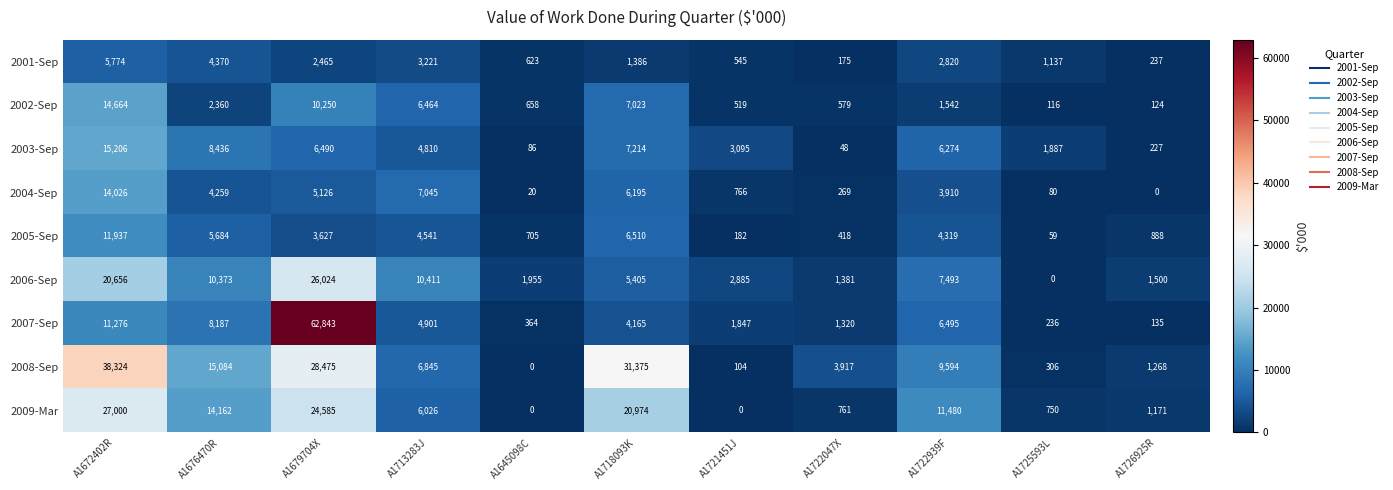

What is the difference between the 2005-Sep values at A1725593L and A1679704X?

3568